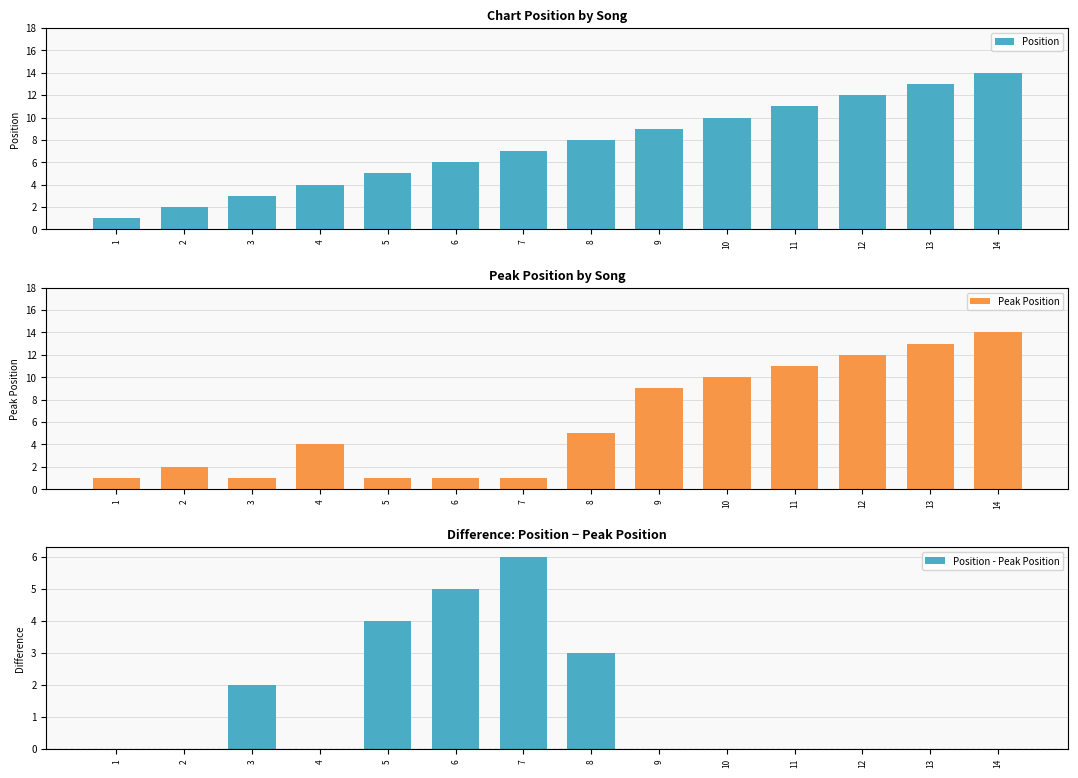

What is the value of the Peak Position bar at the 14th from the left?

14